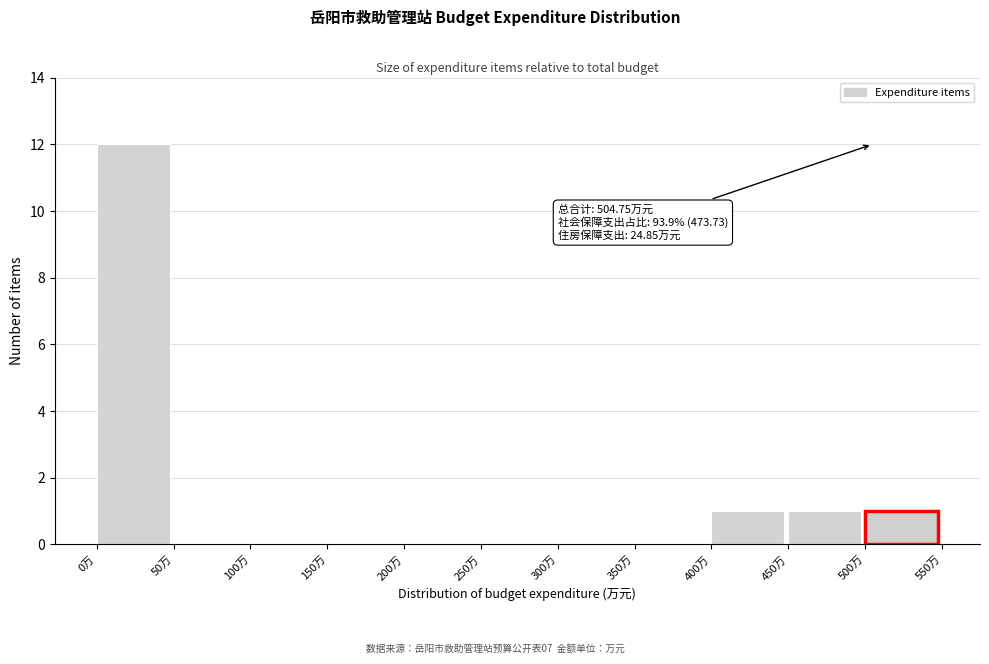

Which range on the x-axis has the tallest bar?

0 to 50